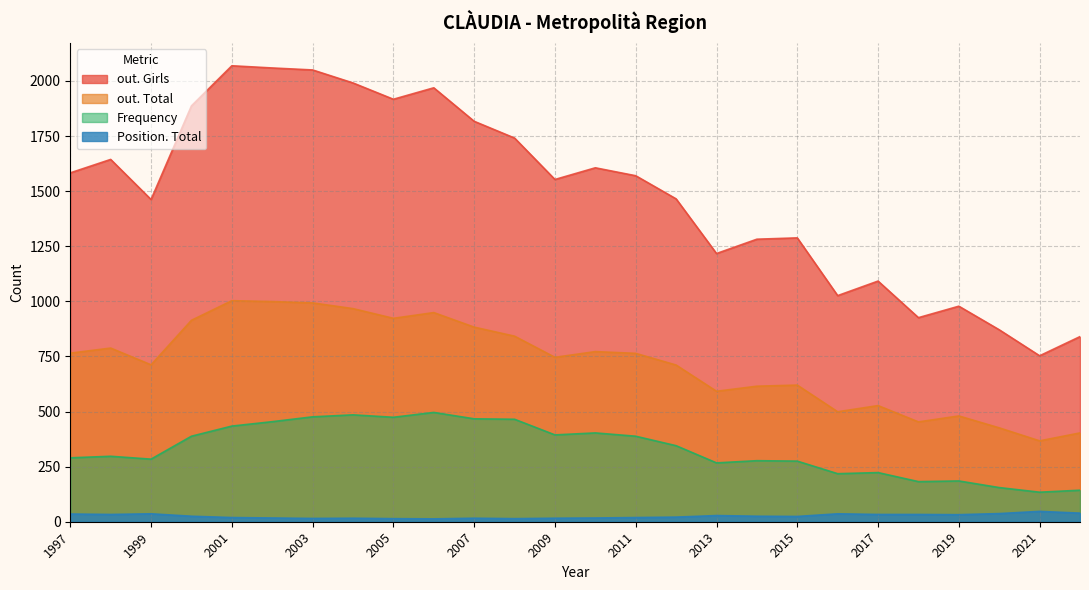

Which has a higher value, 1999 or 2016?

1999